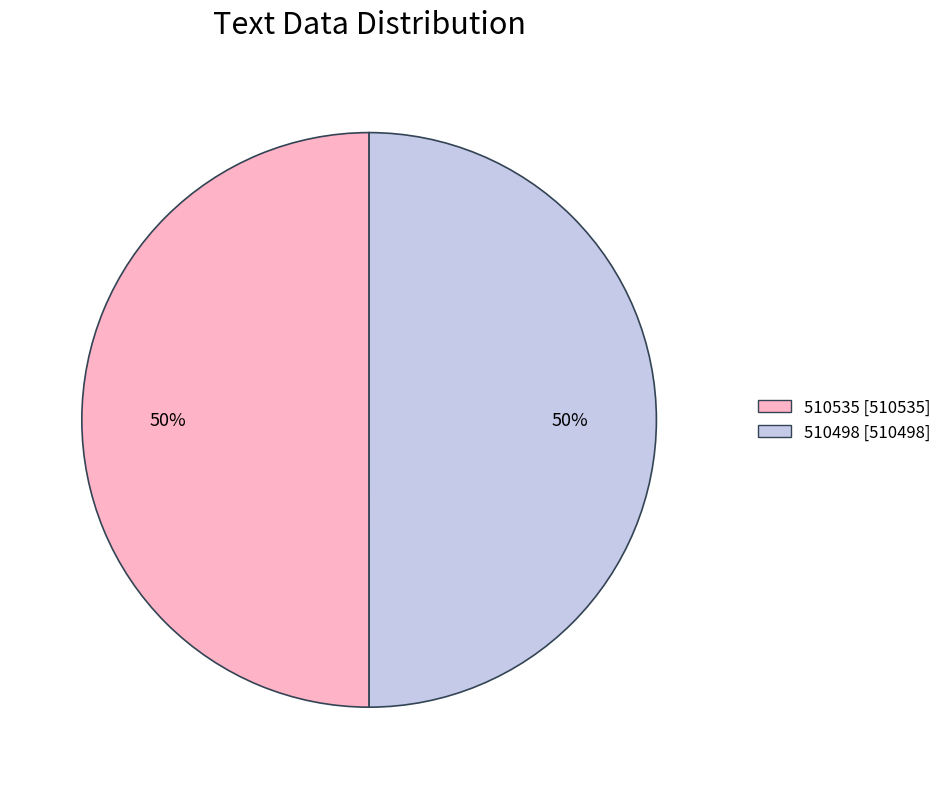

To the nearest percent, what is the combined percentage of 510535 and 510498?

100%